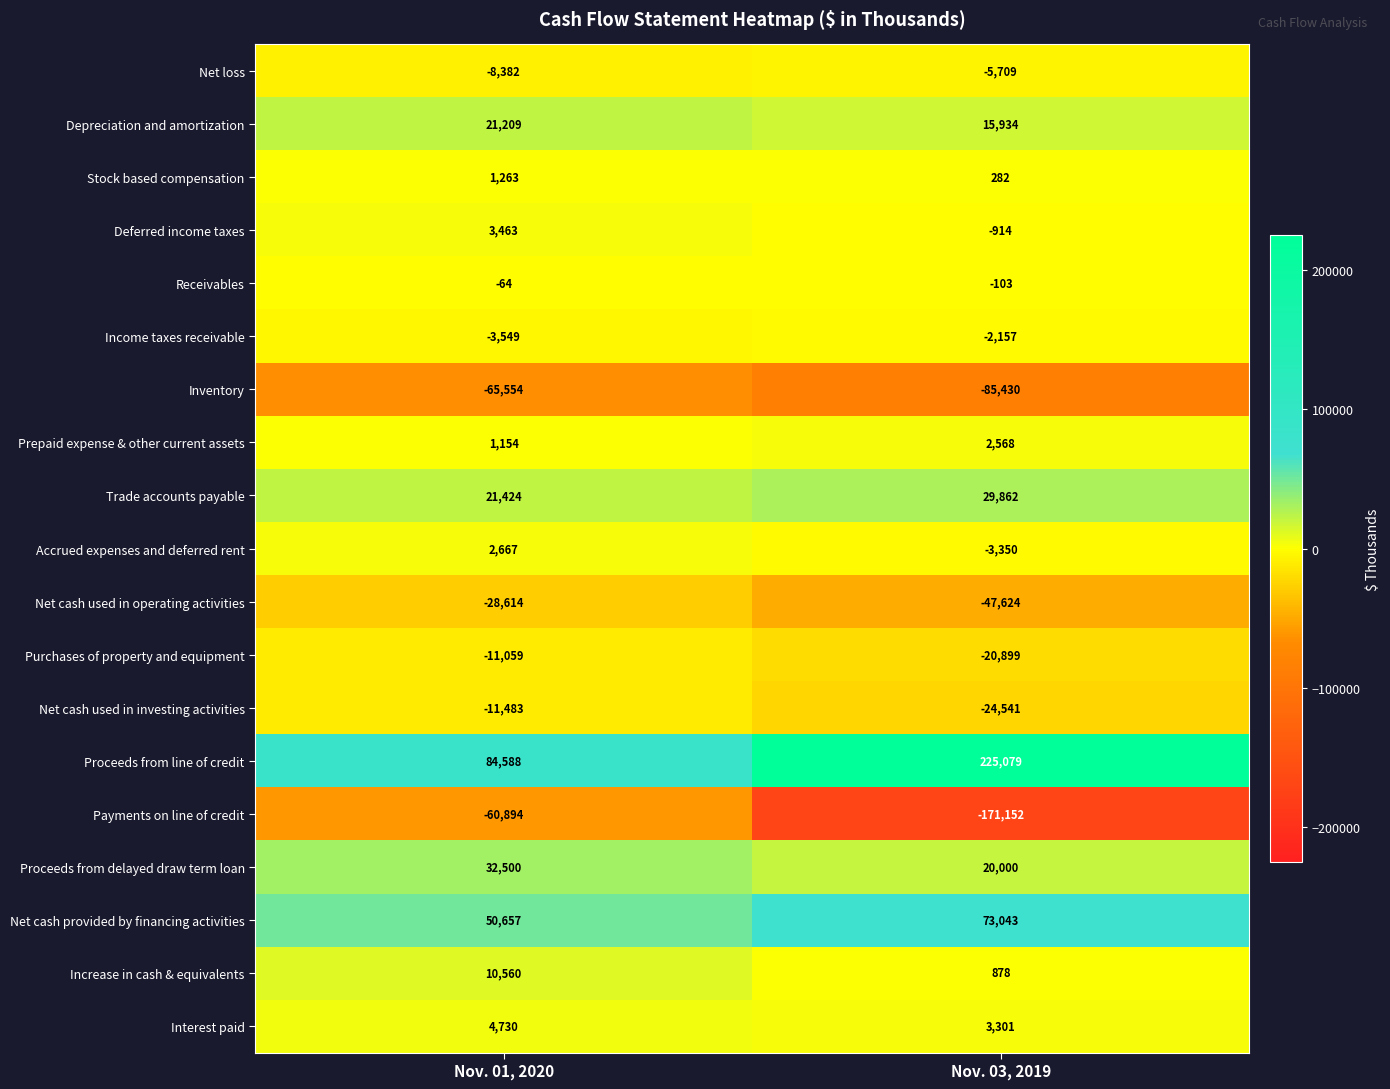

The Proceeds from line of credit series shows 84588 at Nov. 01, 2020. True or false?

True